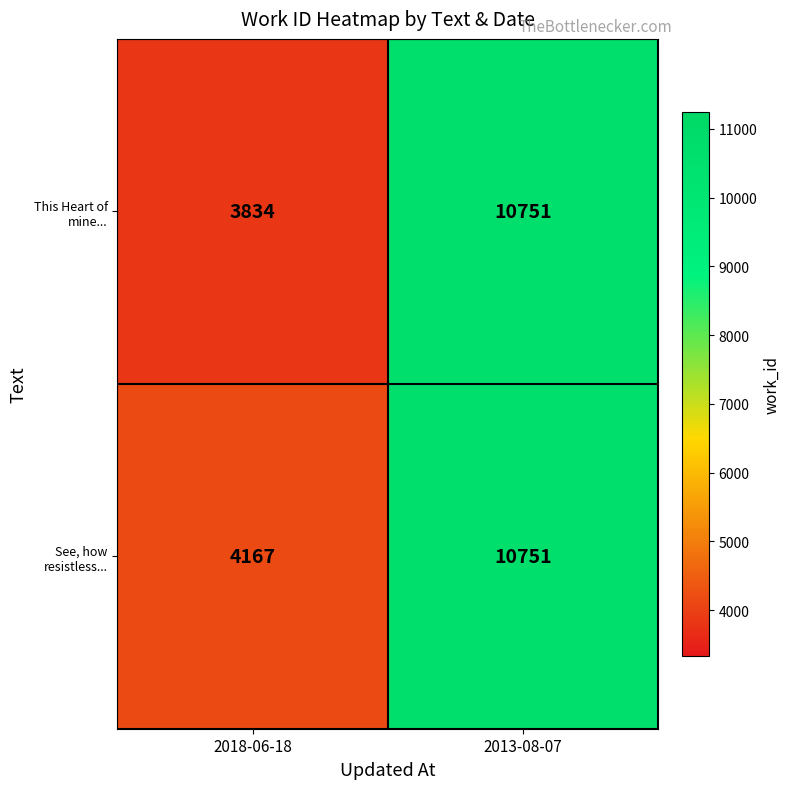

Where is This Heart of mine... nearest to the value 7292?

2018-06-18